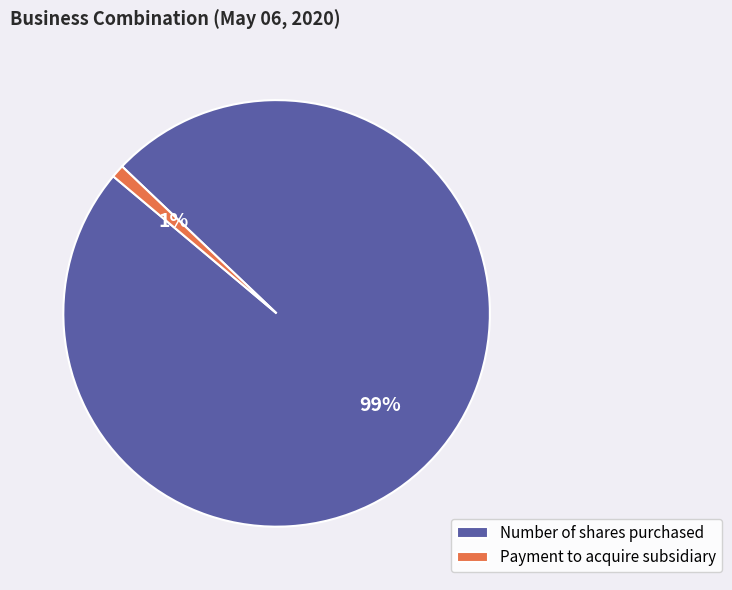

True or false: Payment to acquire subsidiary accounts for 1% of the total.

True